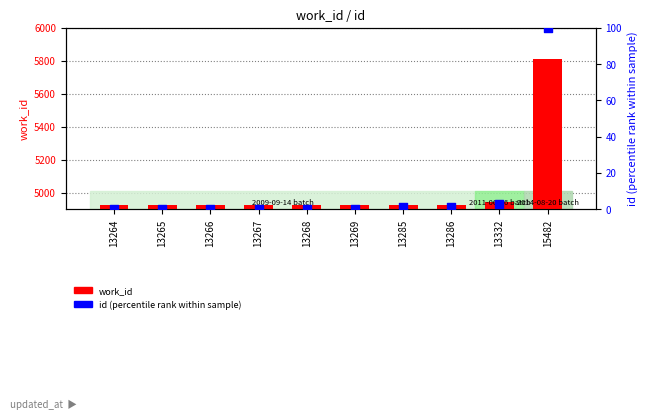

At how many categories does at least one series exceed 32?

10